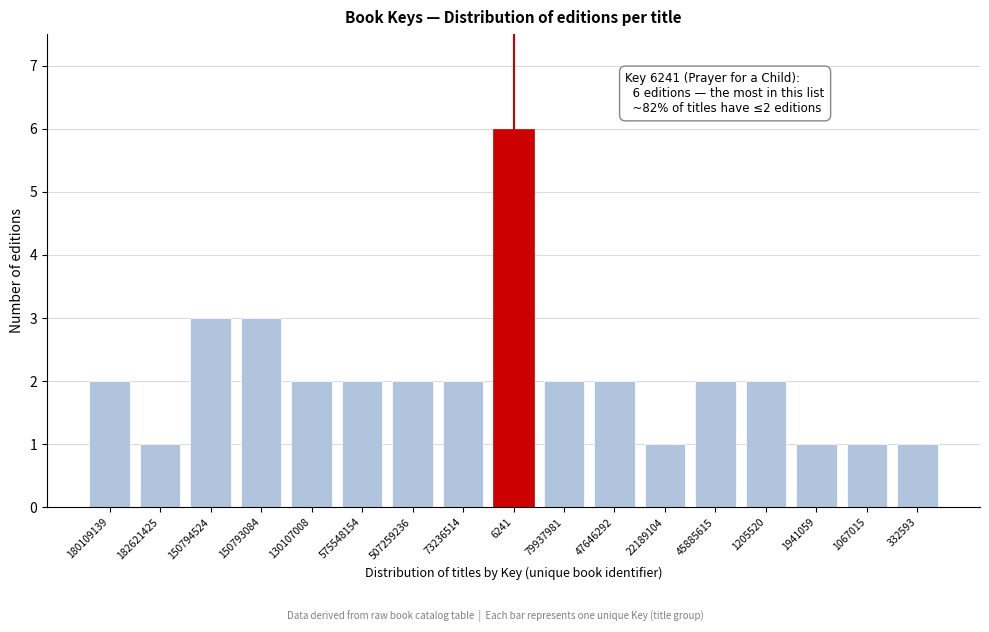

Reading left to right, transcribe all the data shown in this chart.

2	1	3	3	2	2	2	2	6	2	2	1	2	2	1	1	1